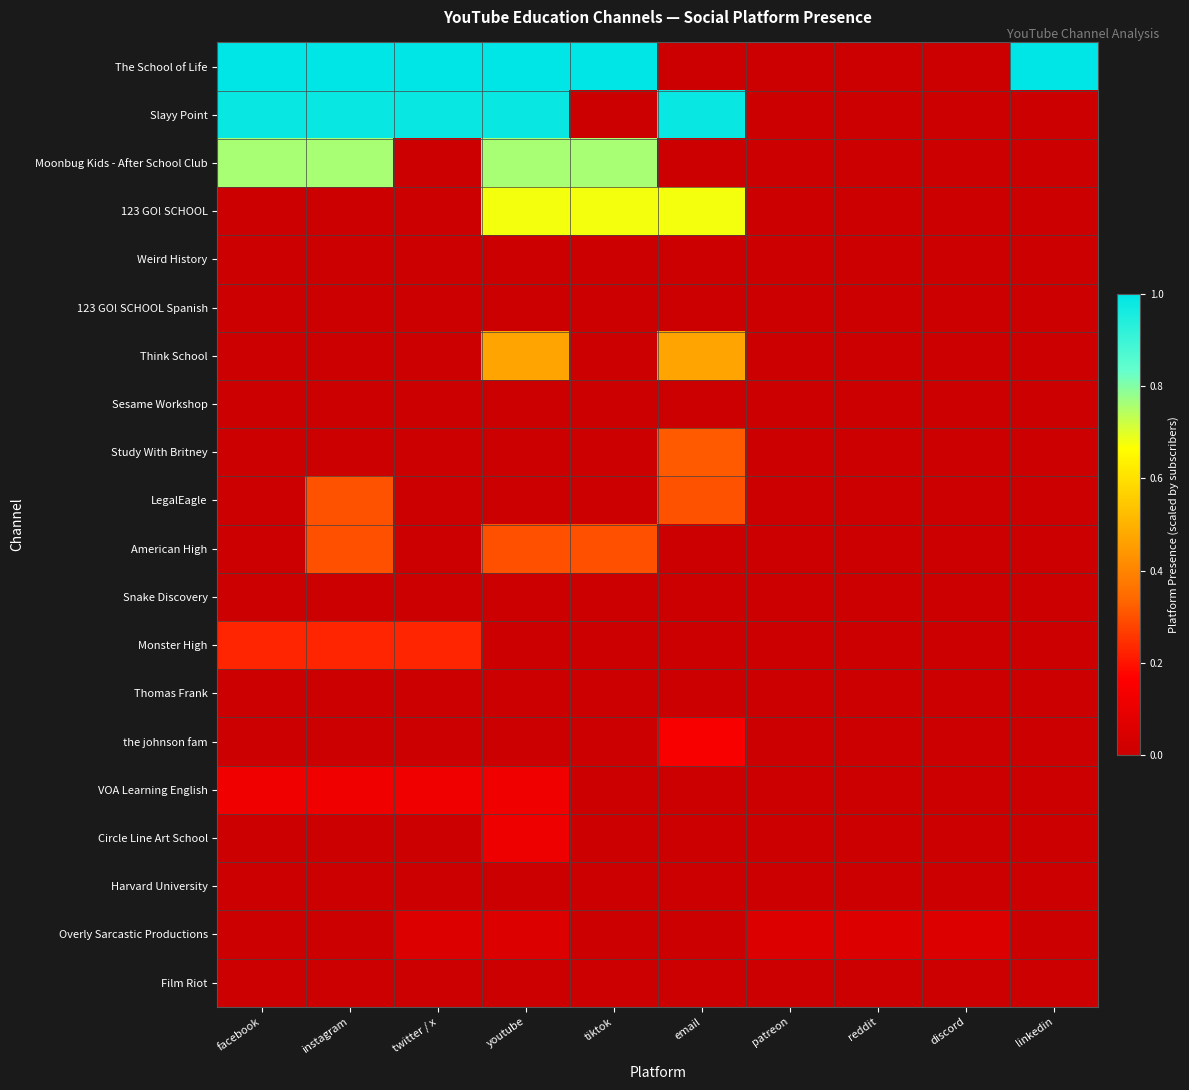

At how many categories does at least one series exceed 0?

10